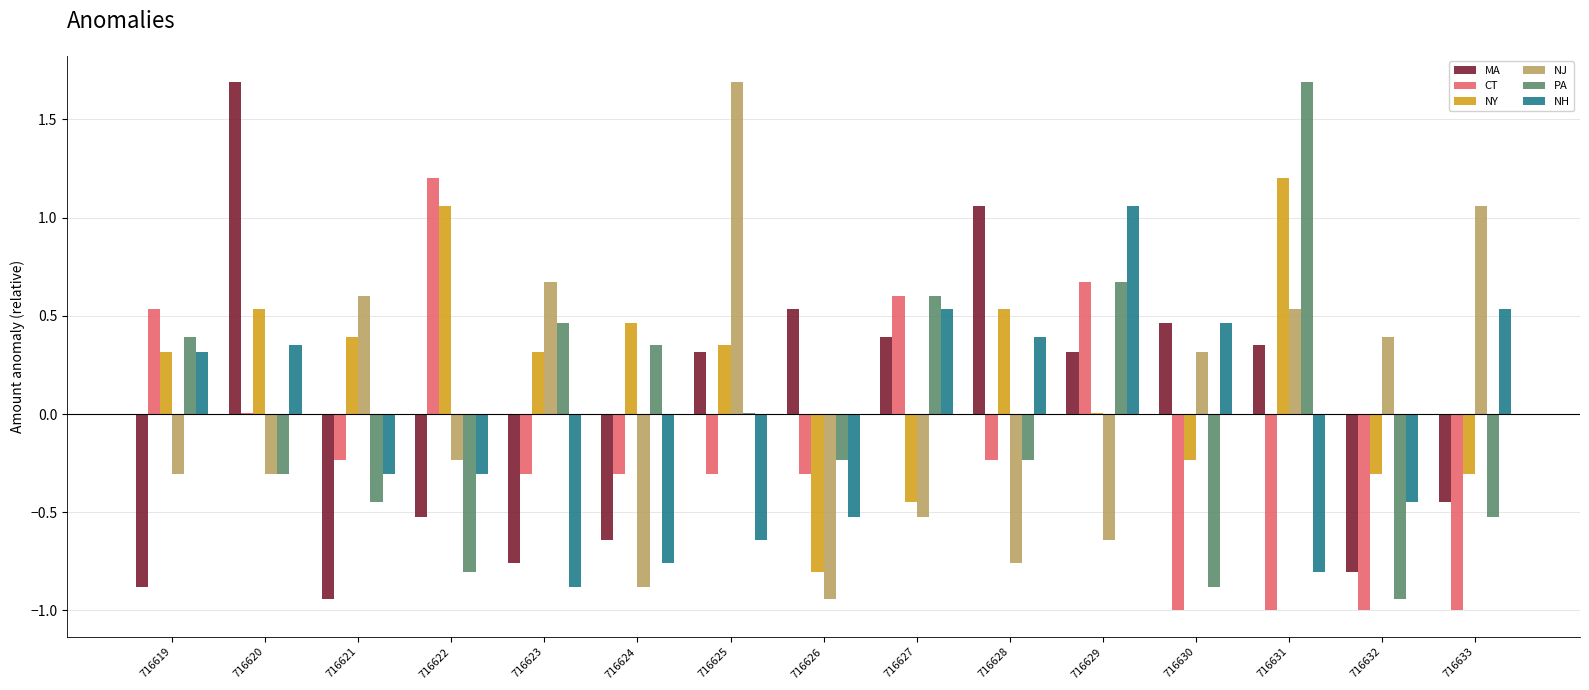

Does the chart contain stacked bars?

No